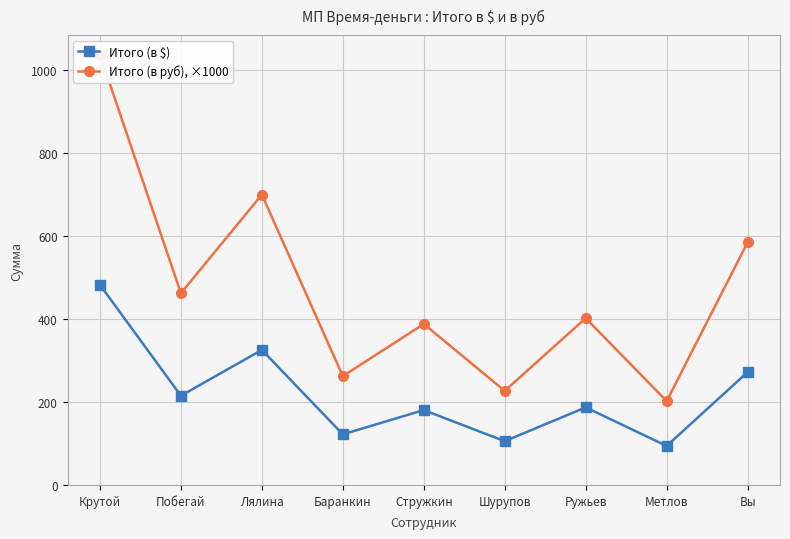

What is the difference between the maximum and minimum values in the Итого (в $) series?

388.5